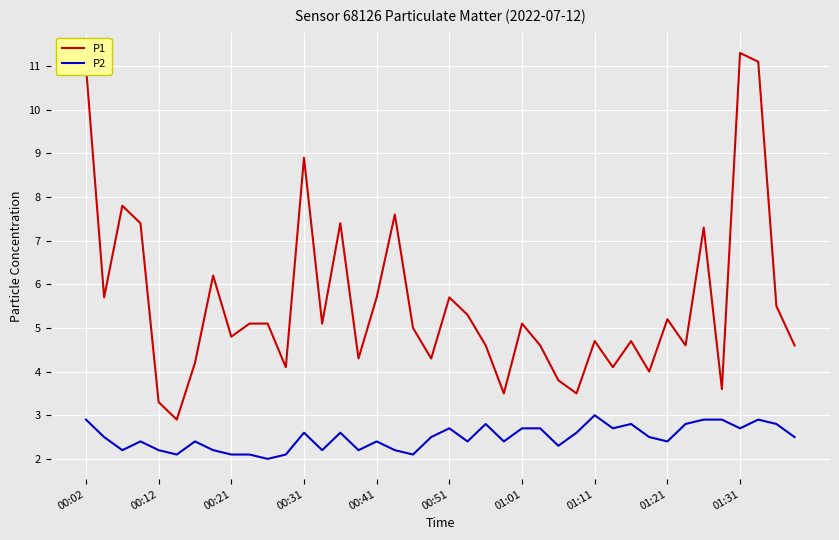

True or false: P2 and P1 intersect in this chart.

False